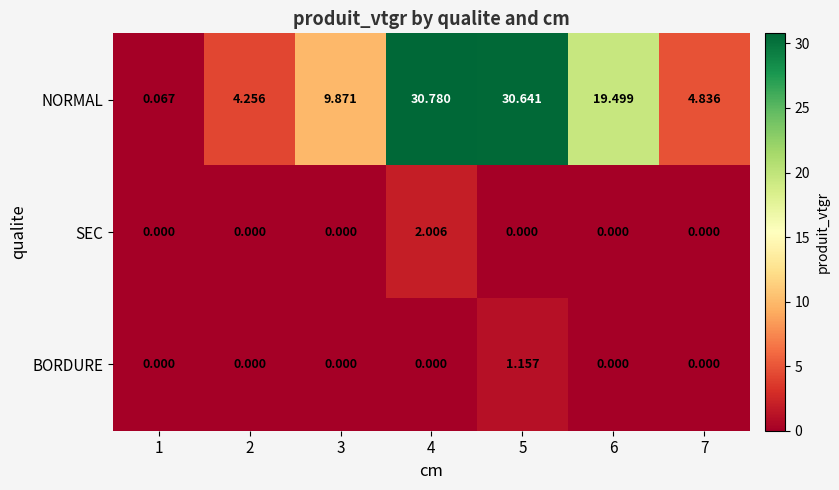

List the series in order of their peak value, highest first.

NORMAL, SEC, BORDURE